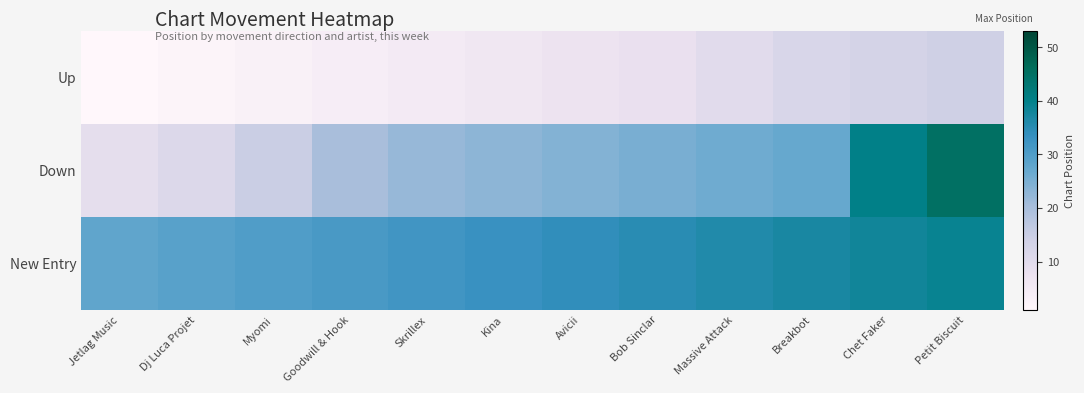

Between Myomi and Chet Faker, which is larger?

Chet Faker